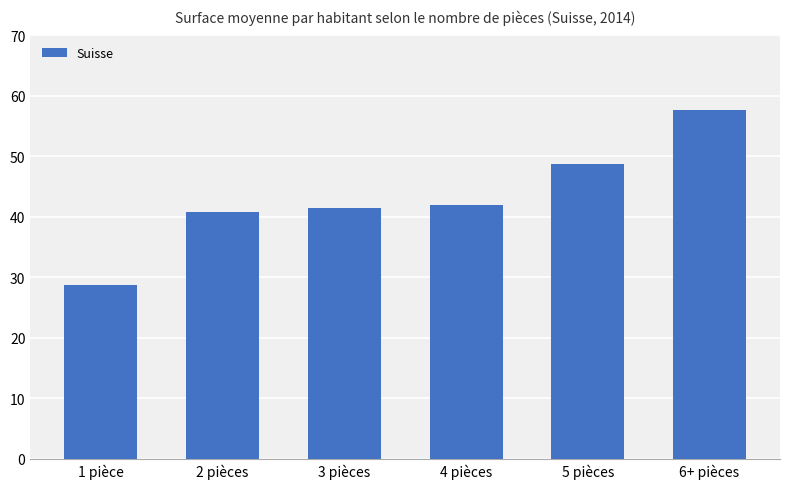

What is the change in value from 4 pièces to 5 pièces?

+6.8